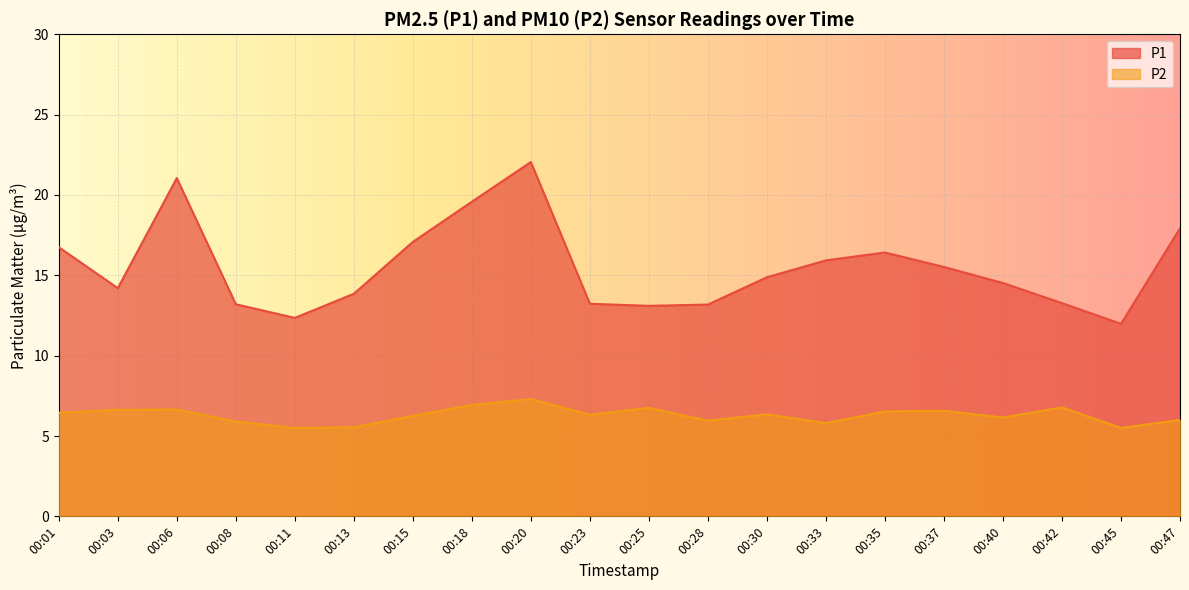

Which series changed the most between 00:33 and 00:37?

P2